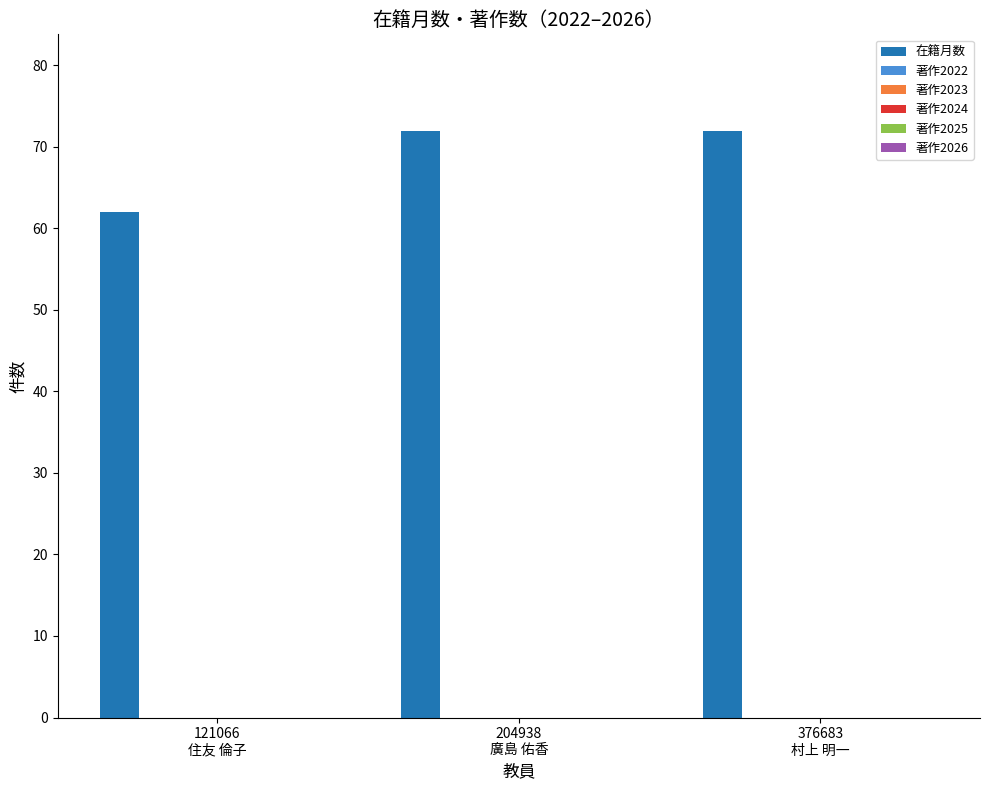

What is the value of the 1st bar from the left?

62